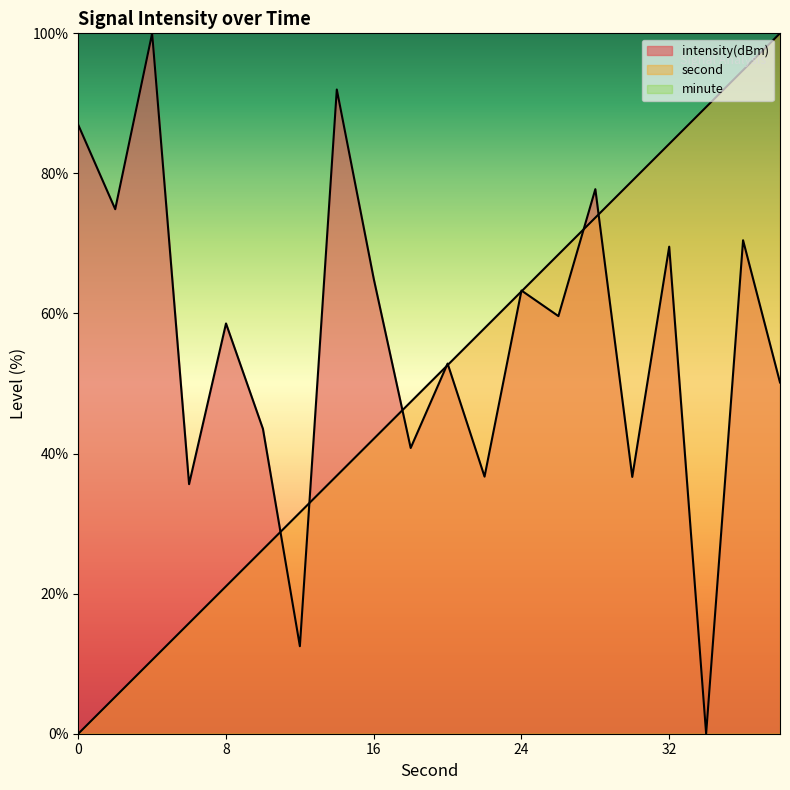

Where is second nearest to the value 50?

20